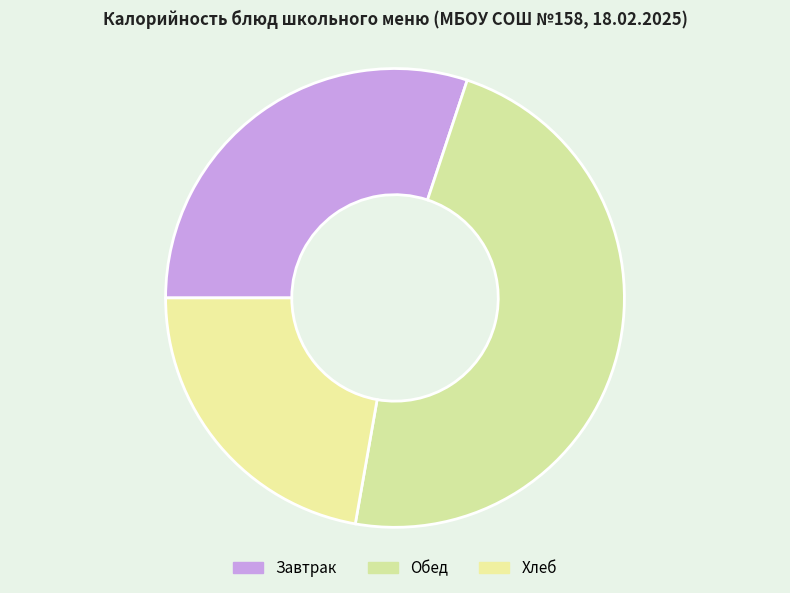

How many slices are in this pie chart?

3